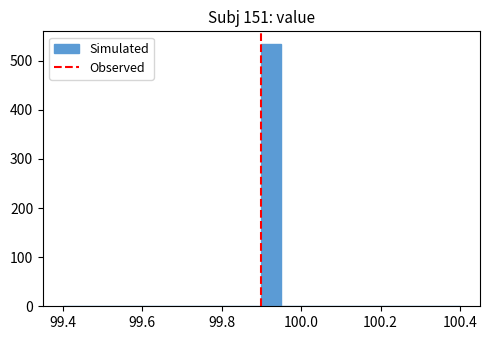

Read against the x-axis, roughly where is the centre of the tallest bar?

99.92